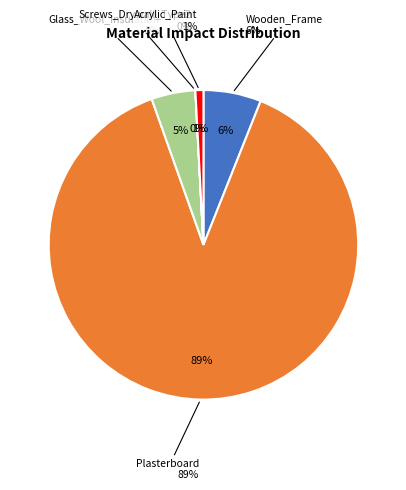

What is the majority slice?

Plasterboard